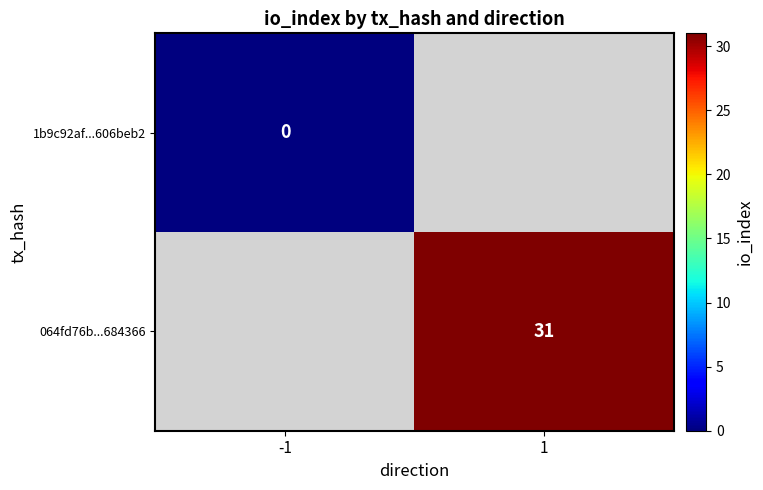

At how many categories does at least one series exceed 28?

1